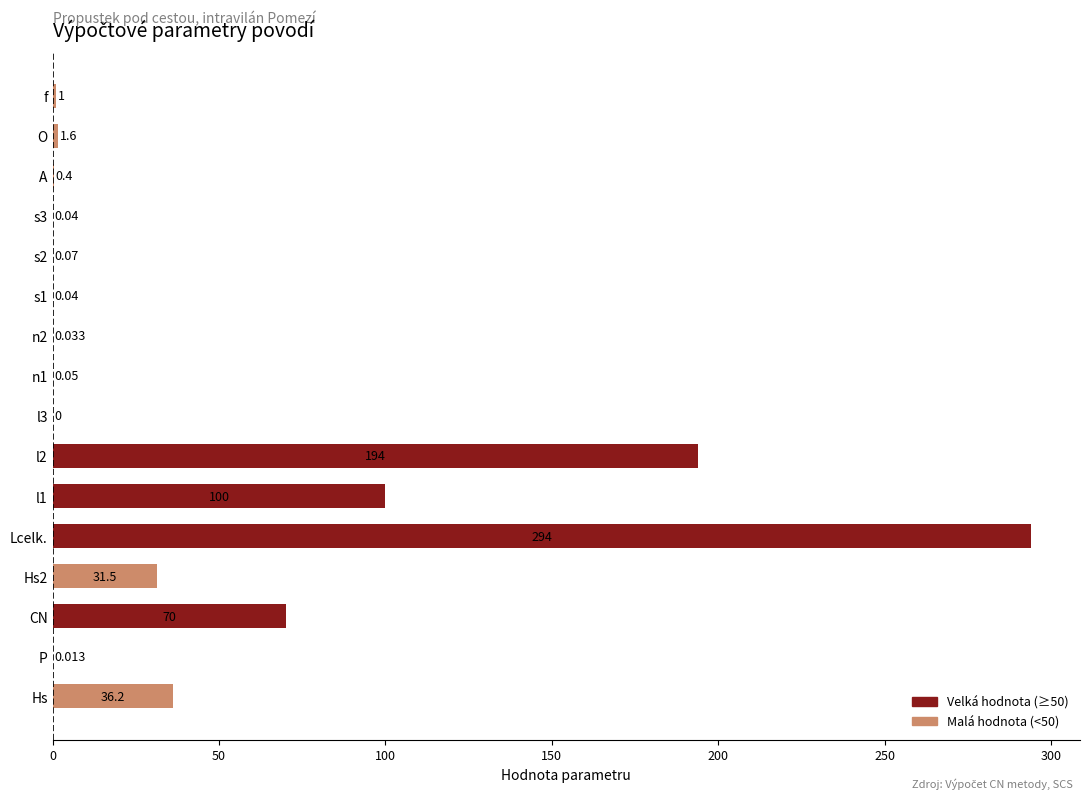

Which category has the highest value across all series?

Lcelk.